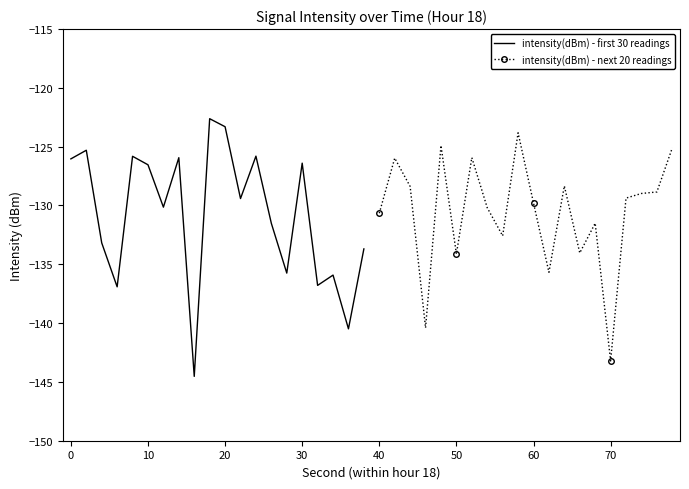

True or false: intensity(dBm) - next 20 readings has a value of -129.8 at 60.

True